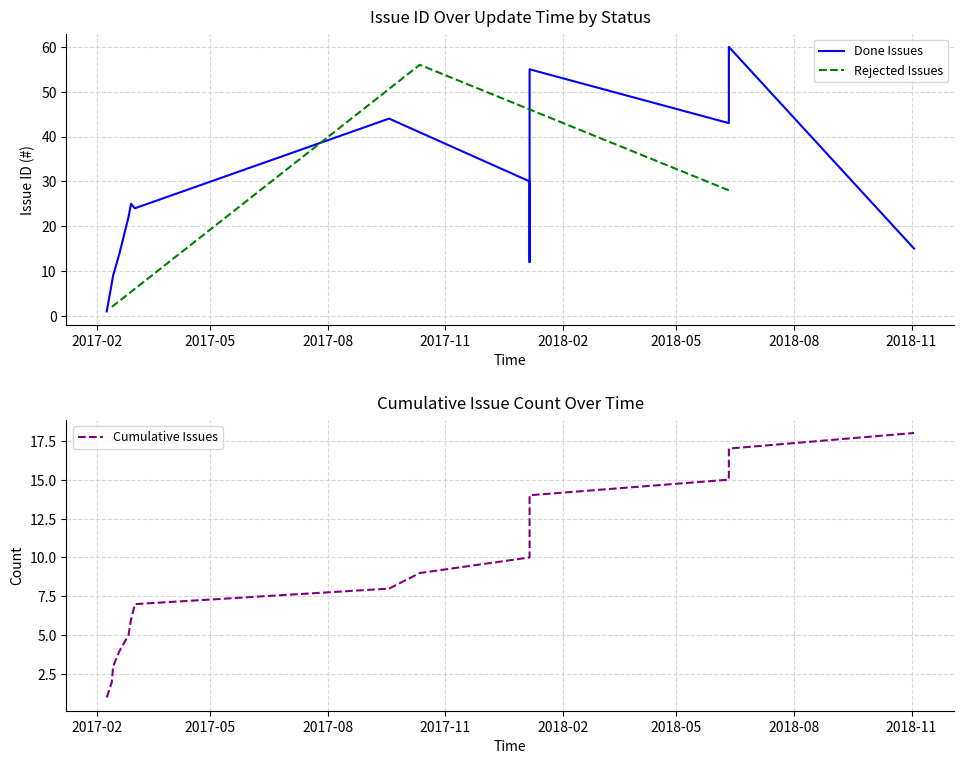

How many values are below 25?

9